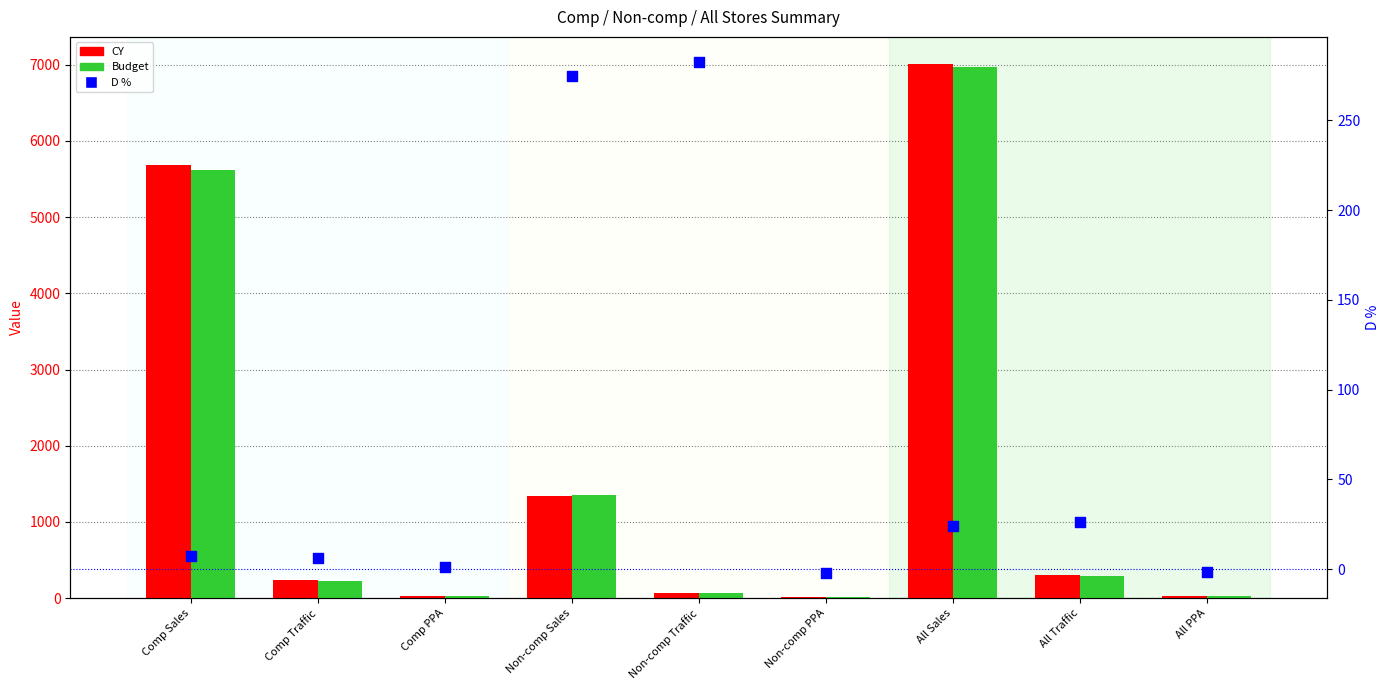

What are all the series names shown in the legend?

CY, Budget, D %